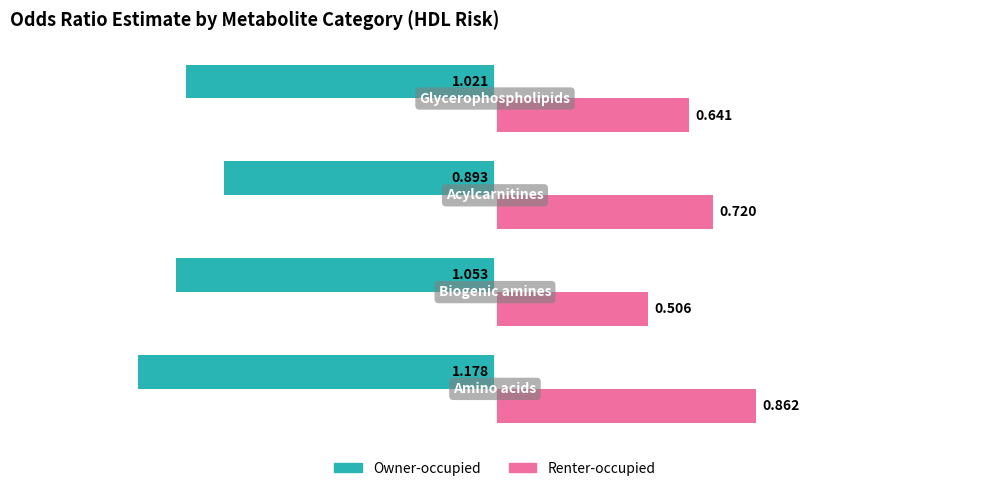

Which series has the largest range (max minus min)?

Renter-occupied